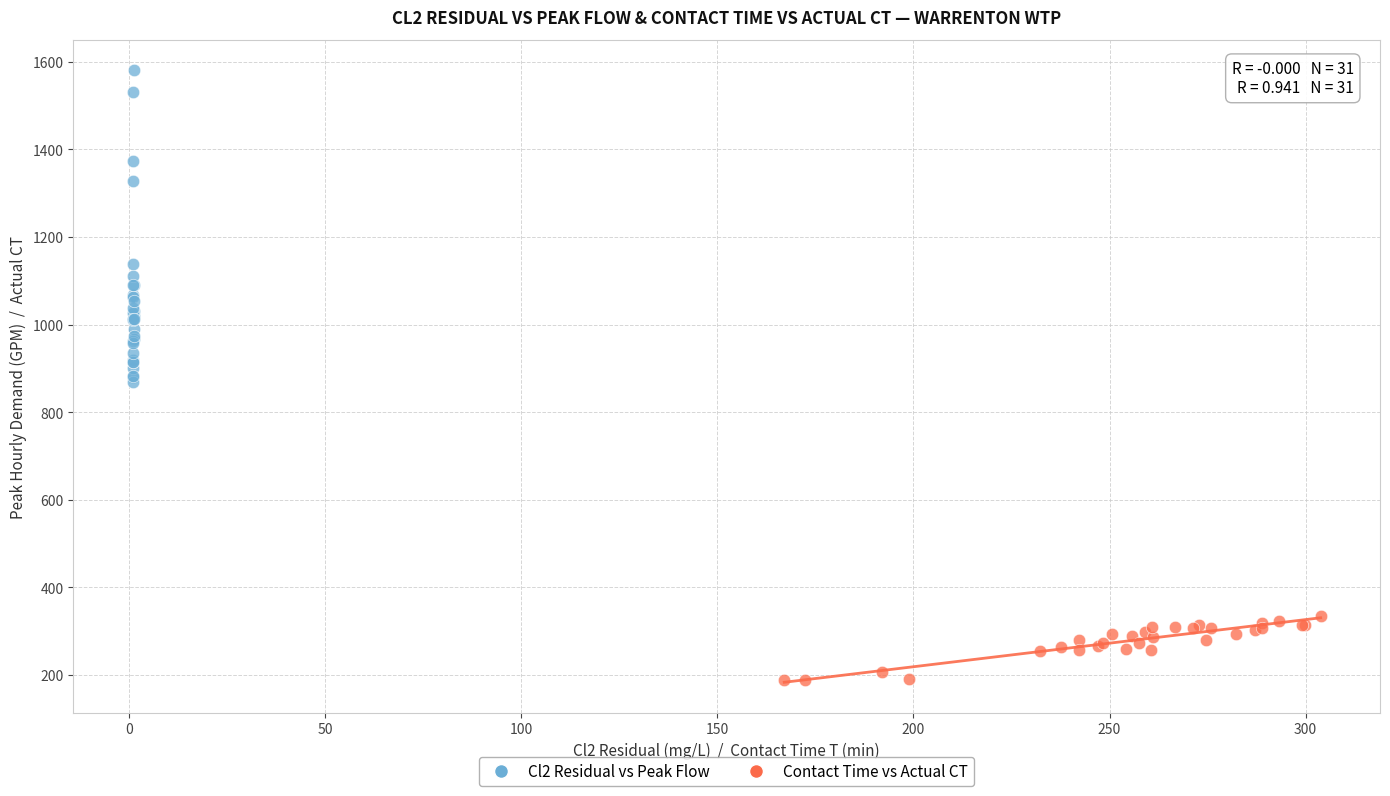

Which series contains the lowest Y value?

Contact Time vs Actual CT